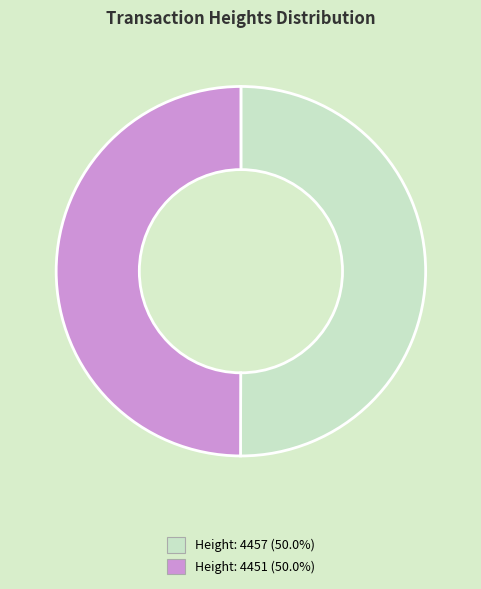

Do Height: 4451 and Height: 4457 together represent more than half of the pie?

Yes